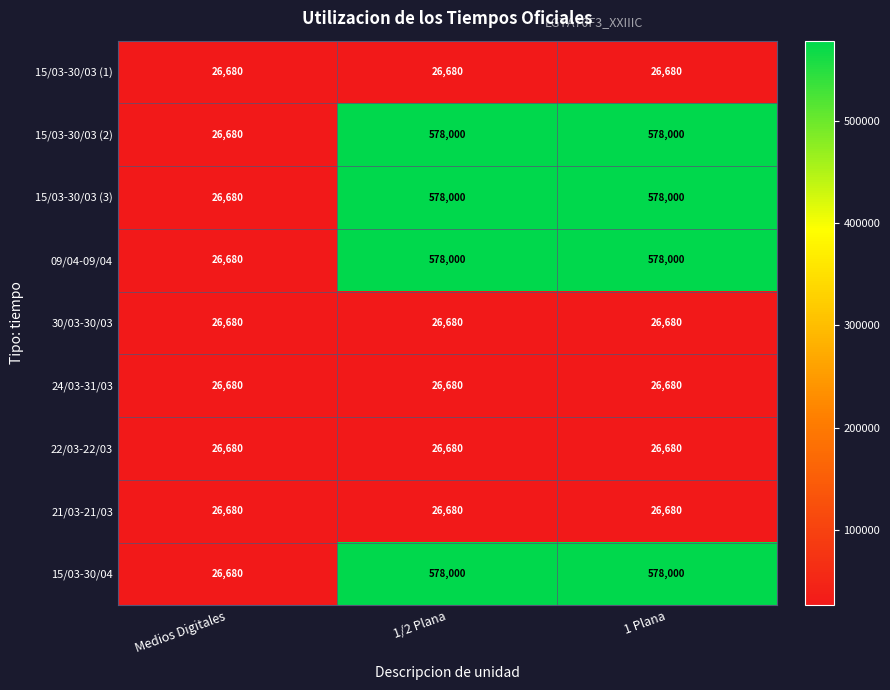

True or false: 15/03-30/03 (2) has a value of 311036 at 1/2 Plana.

False